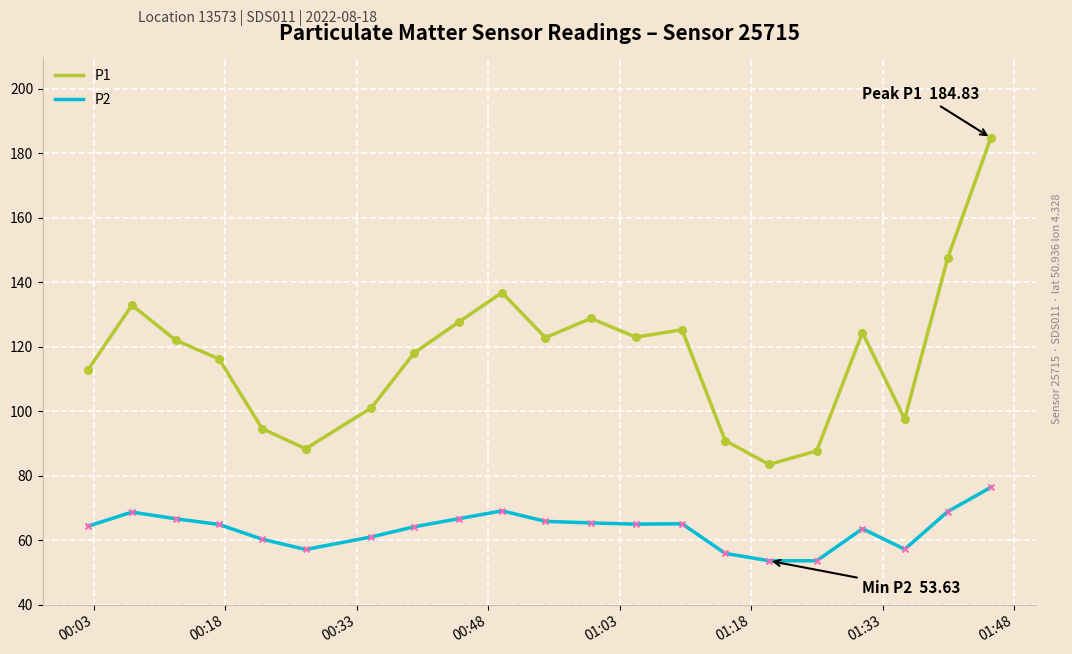

Which series has the largest total across all categories?

P1